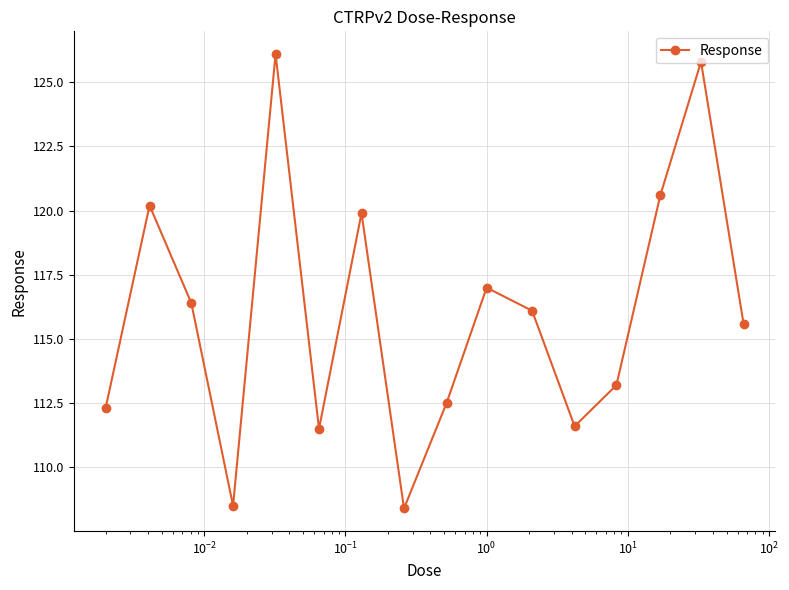

What is the value of the 11th point from the left?

116.1